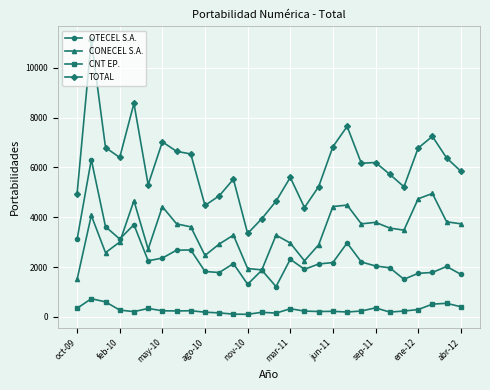

Which series has the largest range (max minus min)?

TOTAL